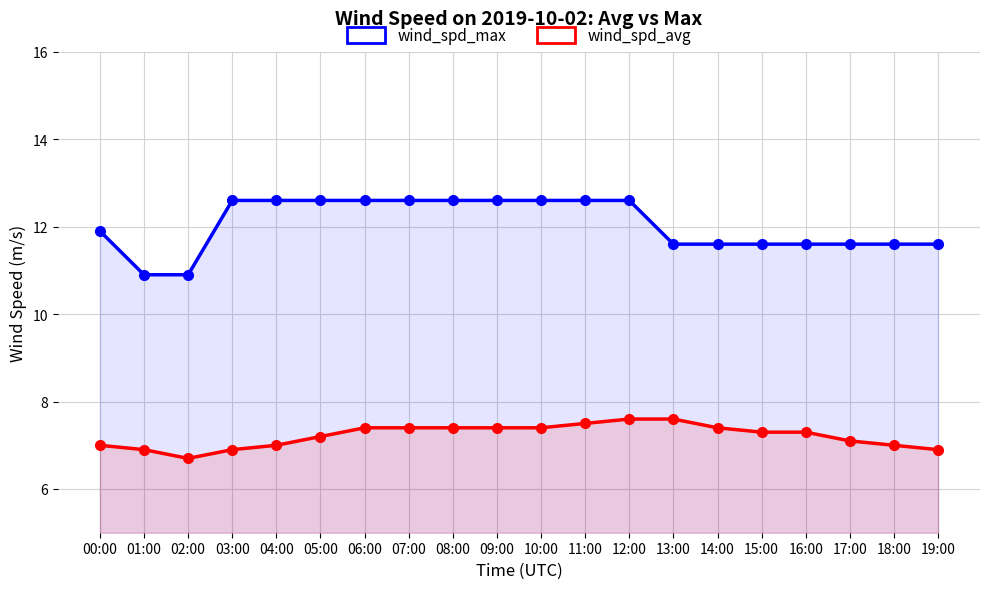

Does the chart have visible grid lines?

Yes